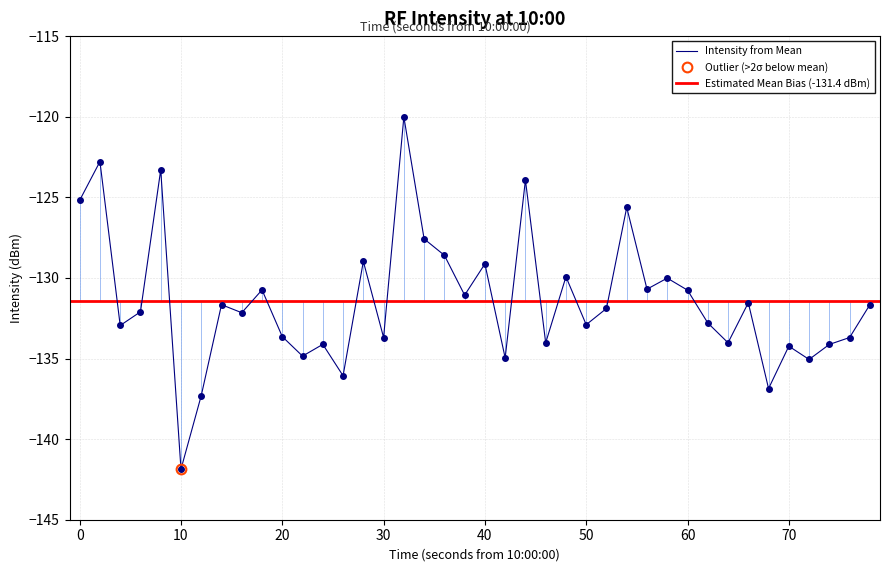

What is the sum of all values?

-5256.5